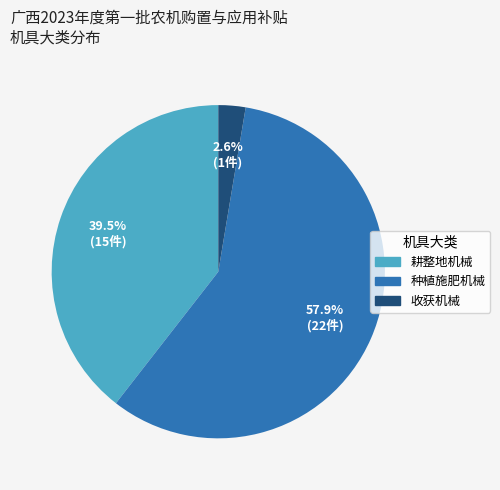

To the nearest percent, what is the combined percentage of 耕整地机械 and 种植施肥机械?

97%